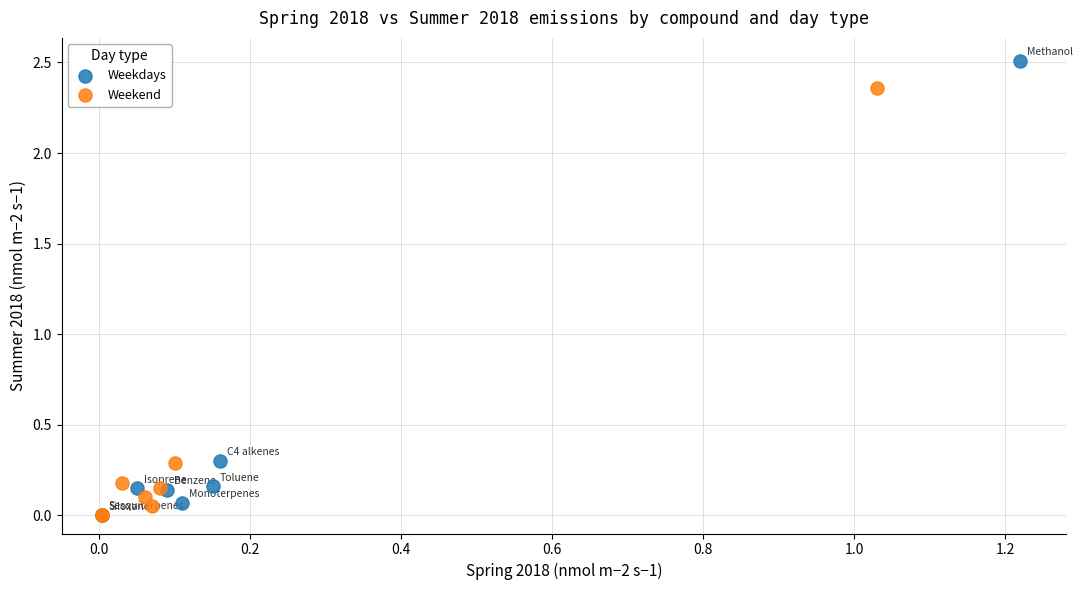

What are all the series names shown in the legend?

Weekdays, Weekend